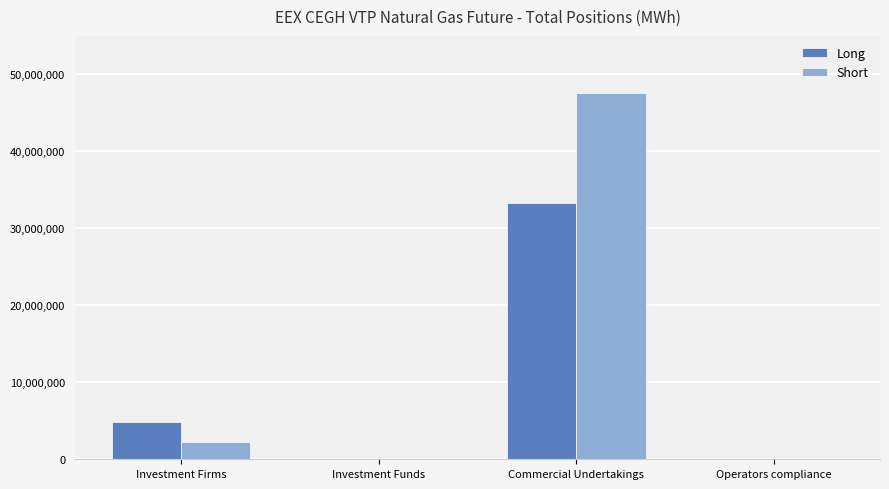

The Short series shows 30808052 at Commercial Undertakings. True or false?

False